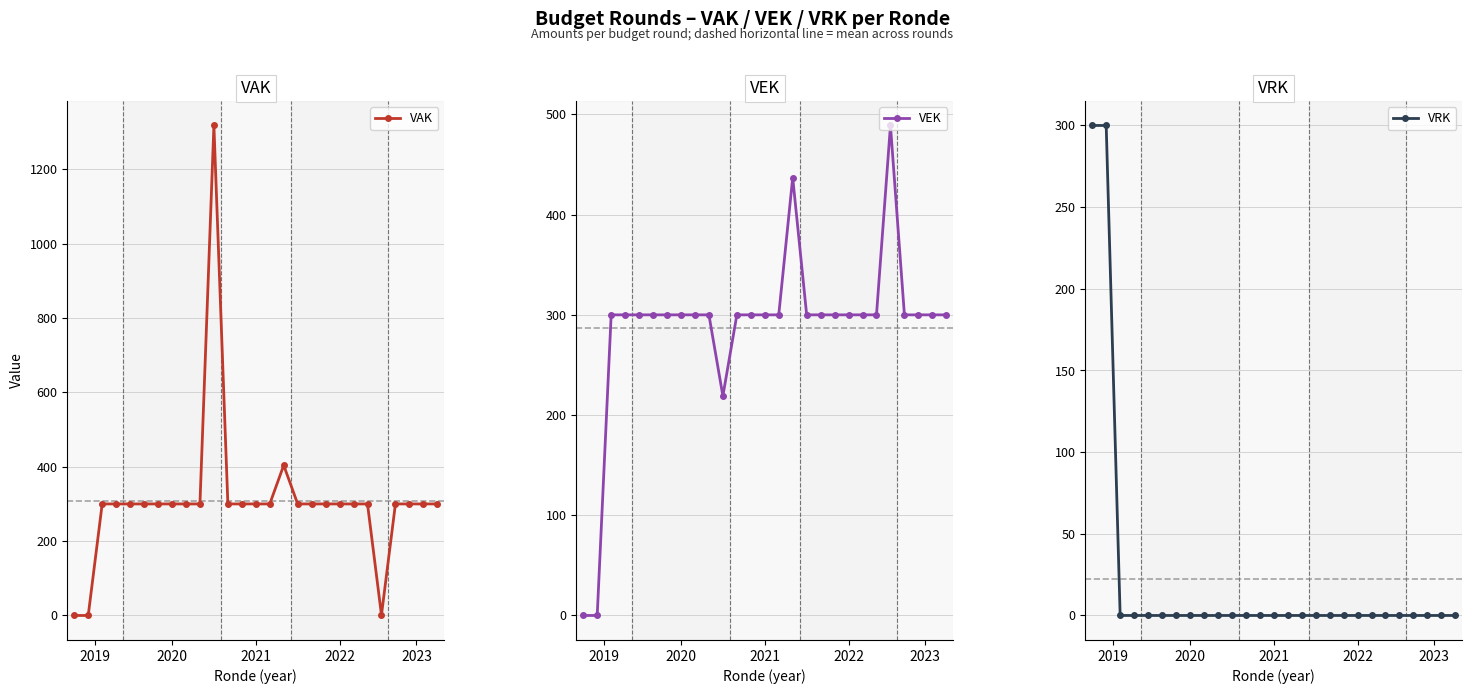

Rank the series by their maximum value, from lowest to highest.

VRK, VEK, VAK